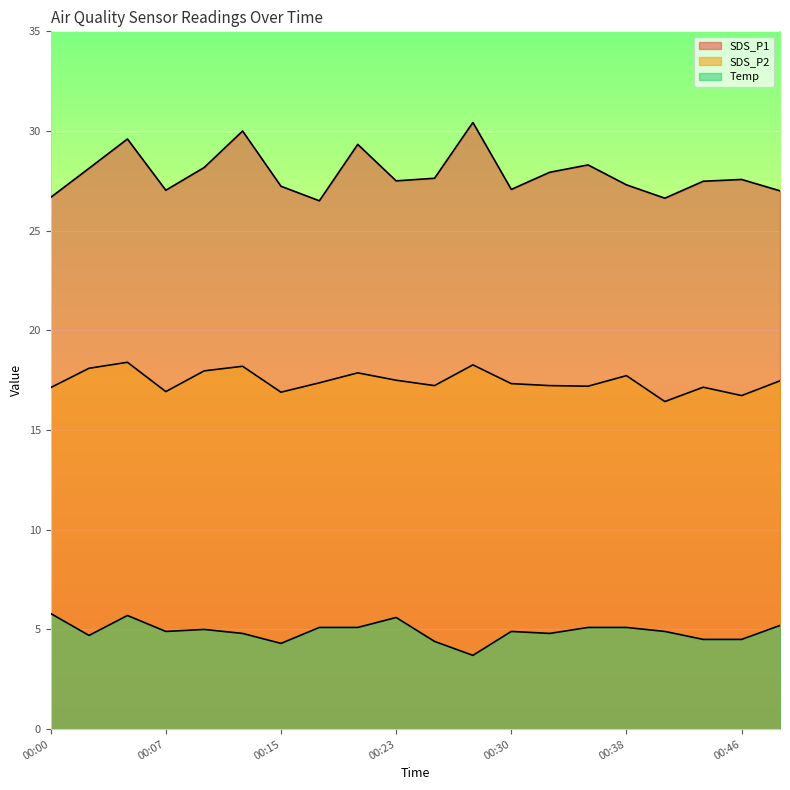

What are all the series names shown in the legend?

SDS_P1, SDS_P2, Temp